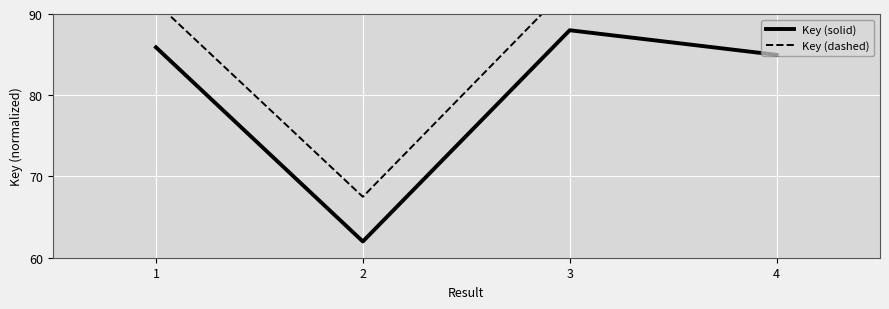

What is the difference between the highest and lowest values at 3?

5.5